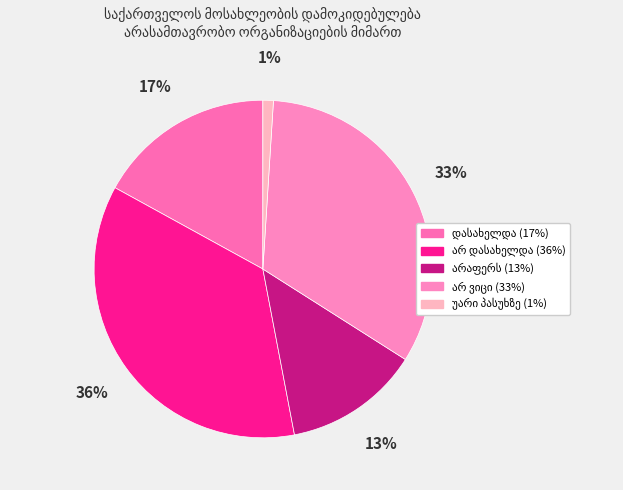

How many slices are in this pie chart?

5